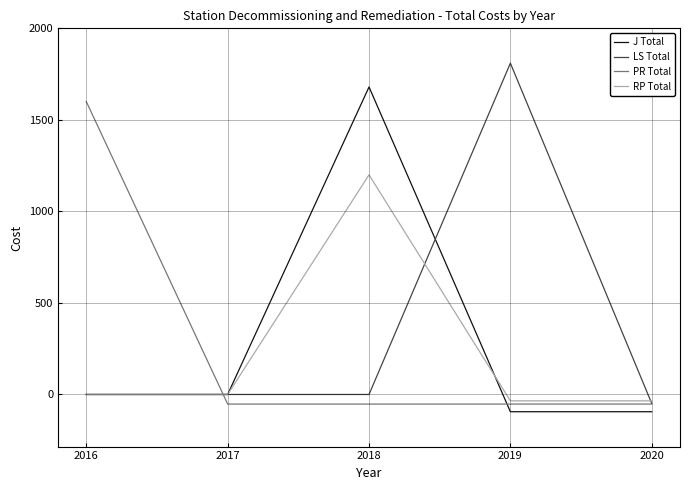

Reading left to right, what are all the values shown in this chart?

J Total: 0.0	0.0	1680.0	-94.3	-94.3
LS Total: 0.0	0.0	0.0	1810.0	-49.0
PR Total: 1600.0	-52.5	-52.5	-52.5	-52.5
RP Total: 0.0	0.0	1200.0	-34.8	-34.8